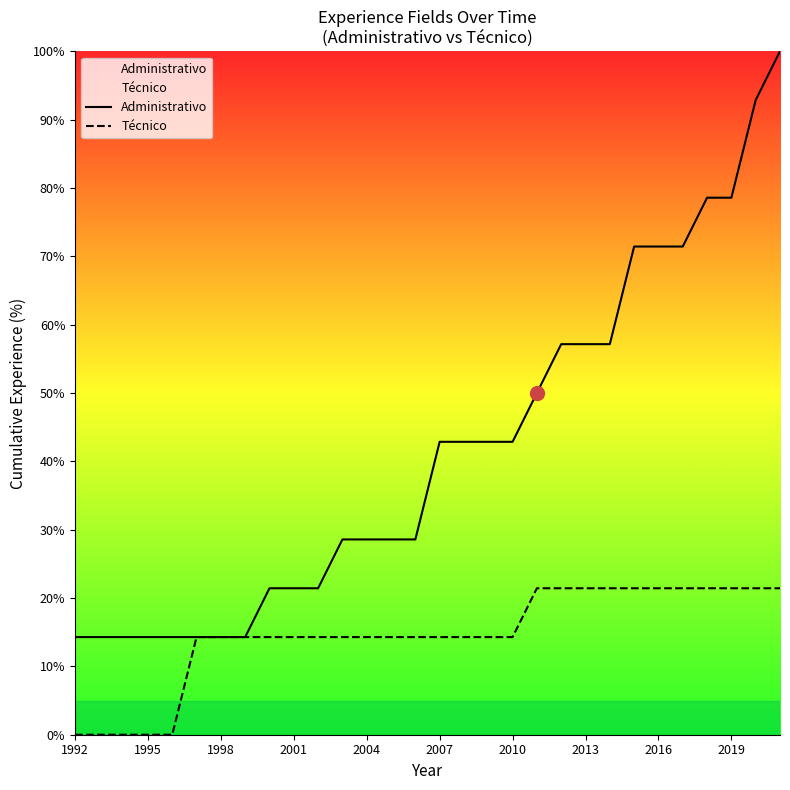

Which series changed the most between 1995 and 2010?

Administrativo